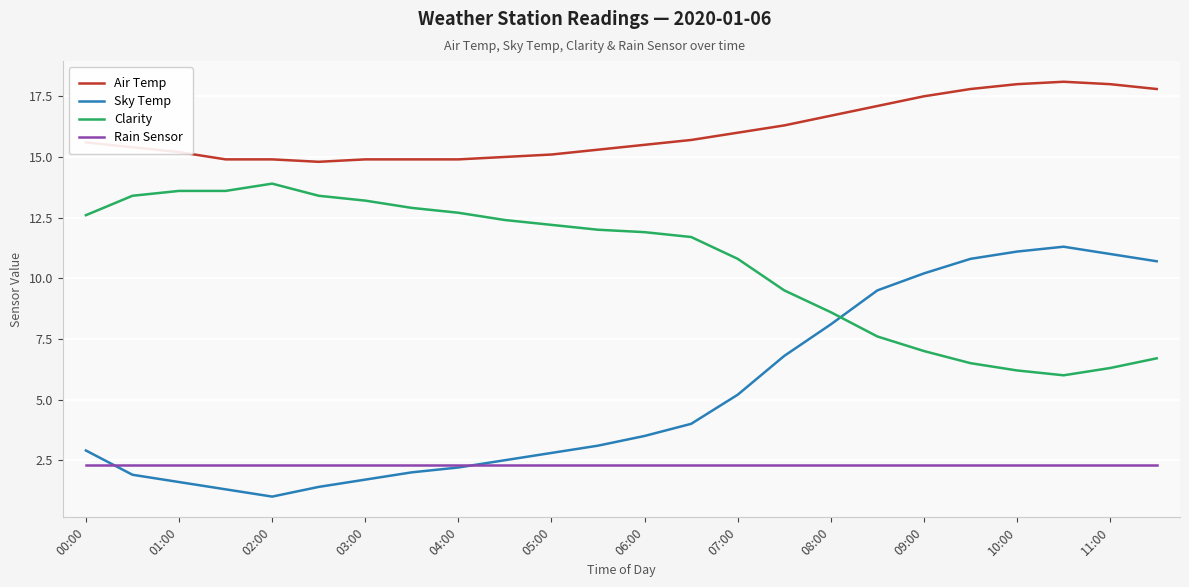

True or false: Clarity and Air Temp cross at least once.

False